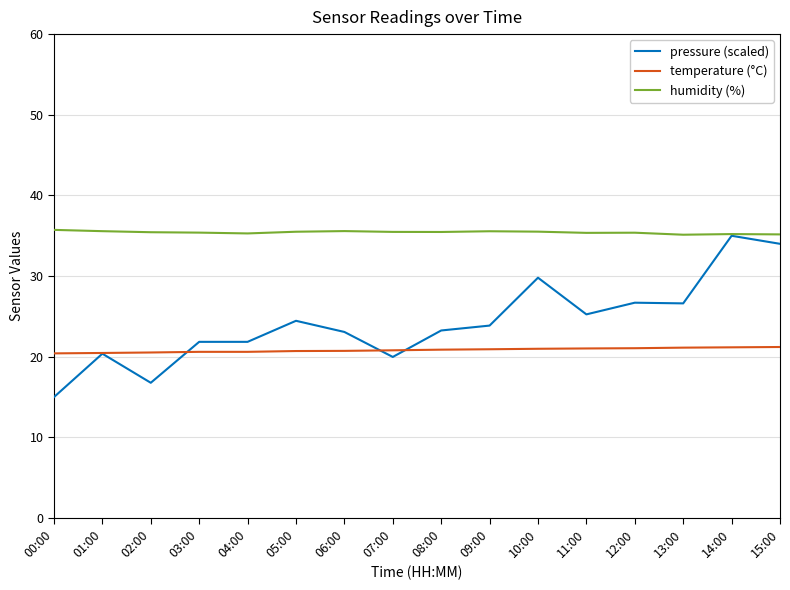

Read the humidity (%) value at 06:00.

35.6